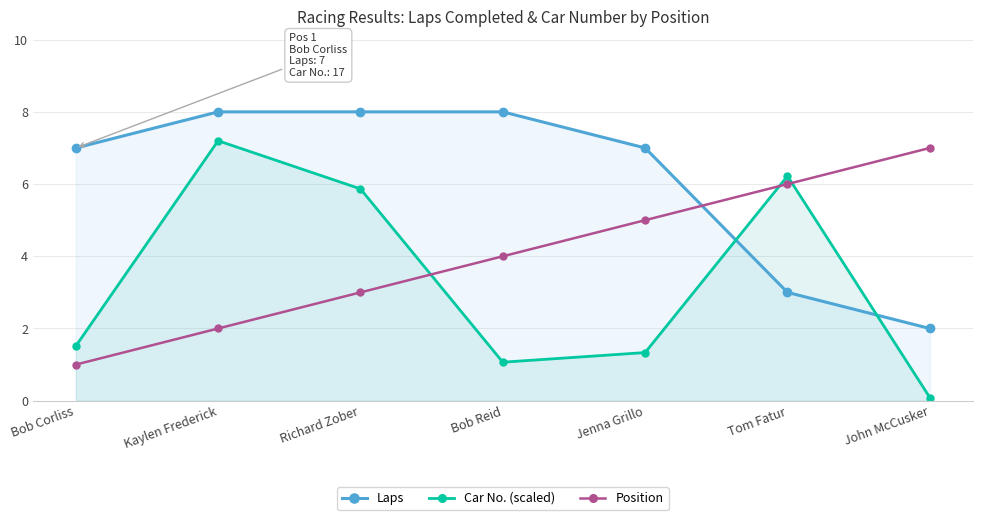

List the series in order of their peak value, highest first.

Laps, Car No. (scaled), Position